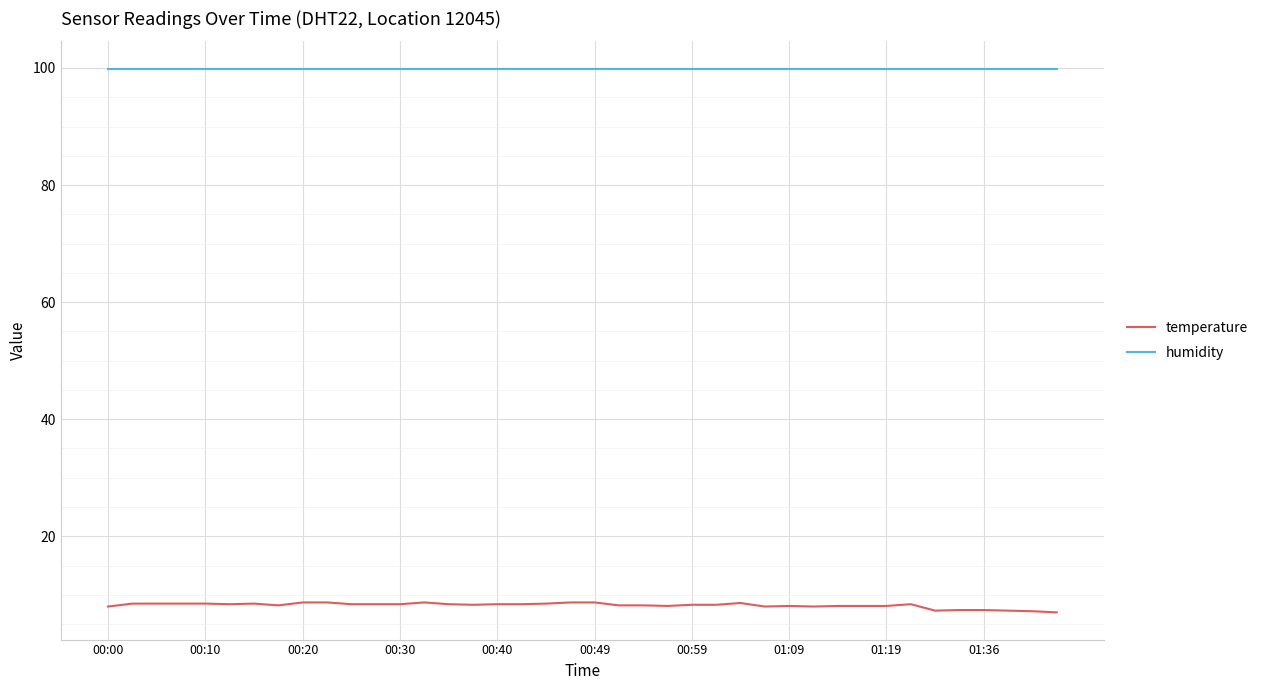

Rank the series by their average value, from lowest to highest.

temperature, humidity